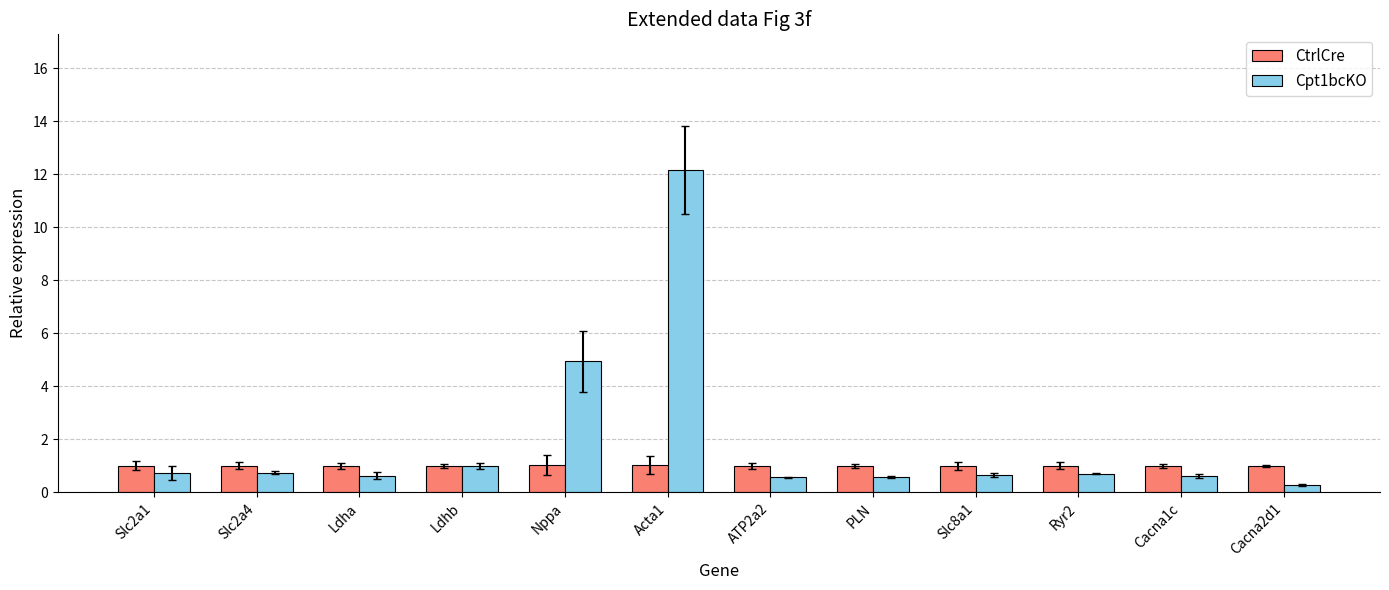

Rank the series at Acta1 from highest to lowest value.

Cpt1bcKO, CtrlCre